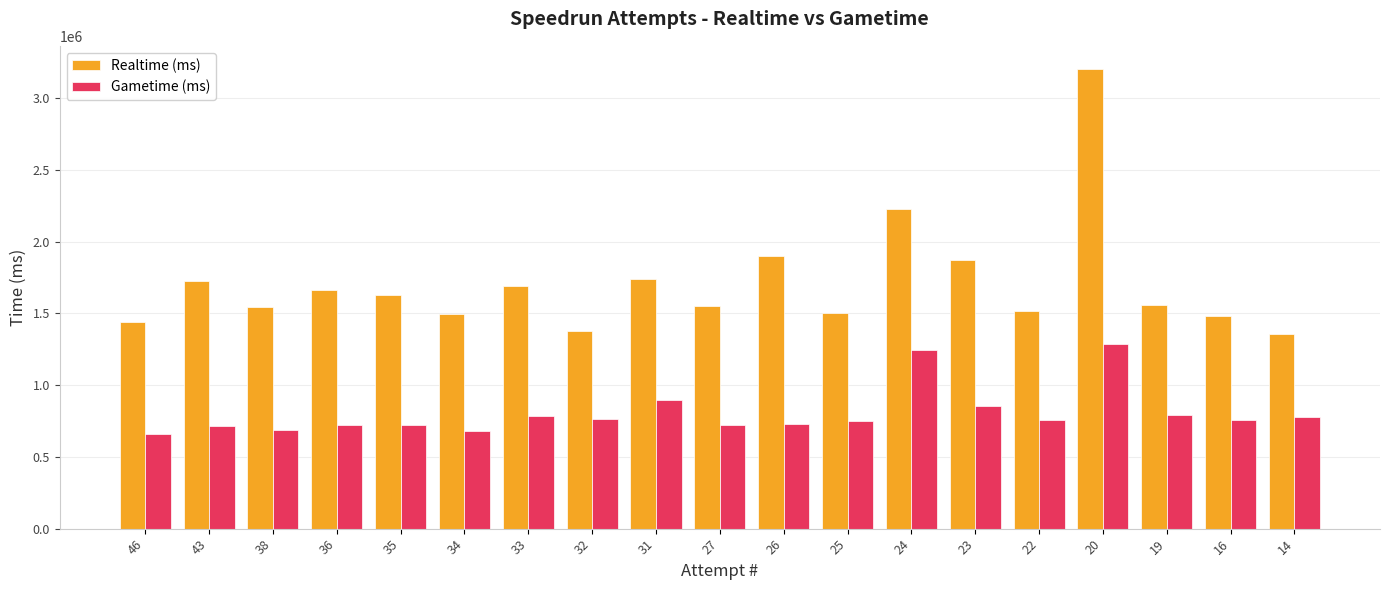

Where does the Gametime (ms) series first go above 758694?

33